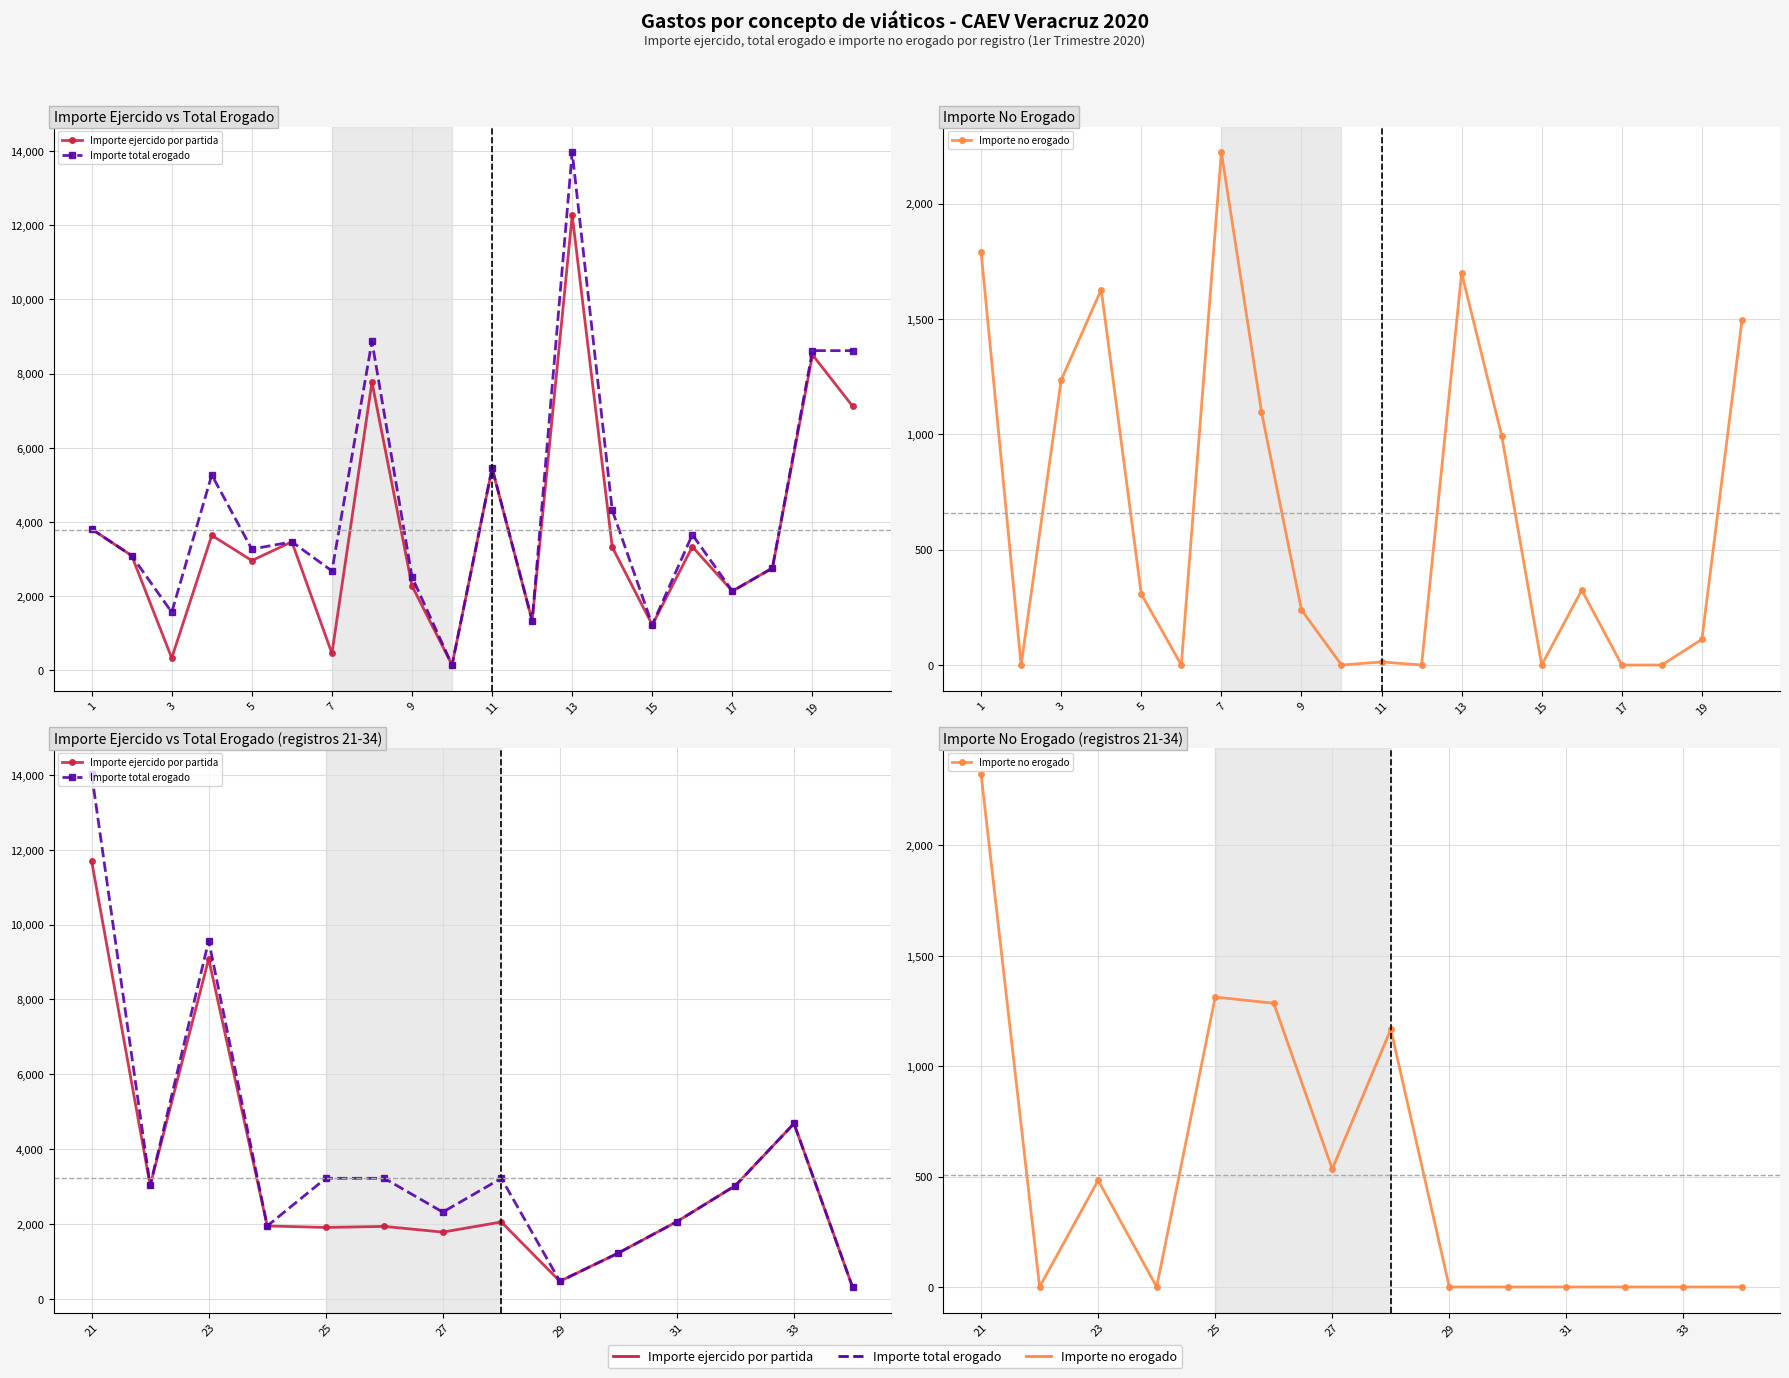

List the series in order of their overall mean, lowest first.

Importe no erogado, Importe ejercido por partida, Importe total erogado